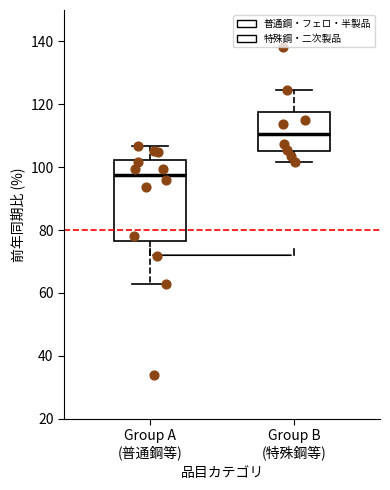

Where does the upper whisker of the box for Group A (普通鋼等) end on the y-axis? The values are not printed on the chart, so give them approximately, as read against the axis.

106